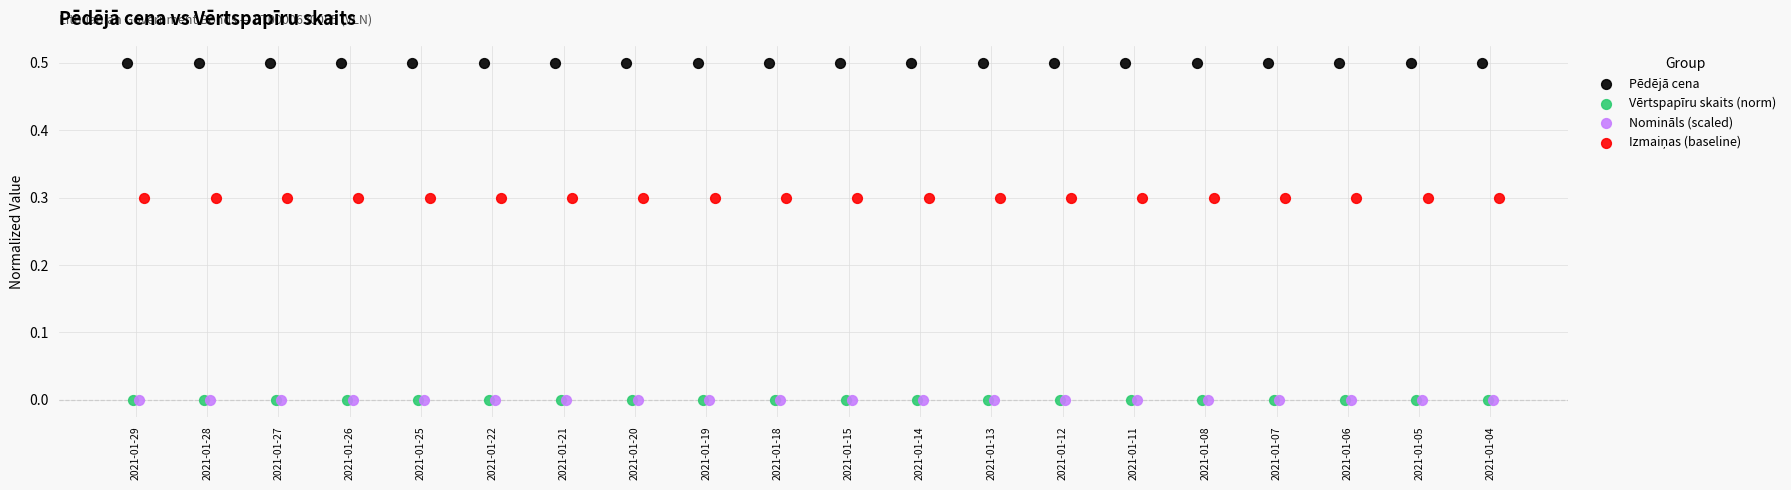

Which series reaches the maximum Y coordinate?

Pēdējā cena